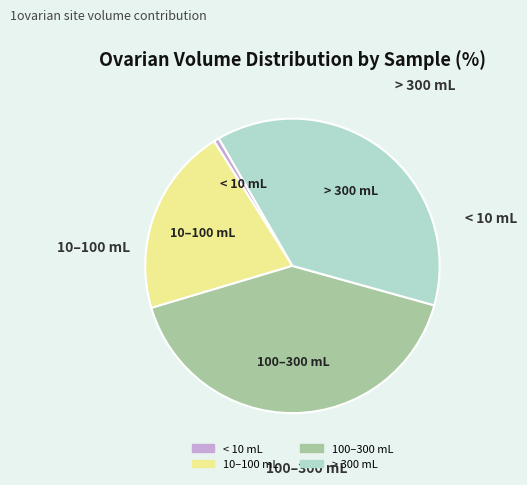

Does any single category account for the majority?

No